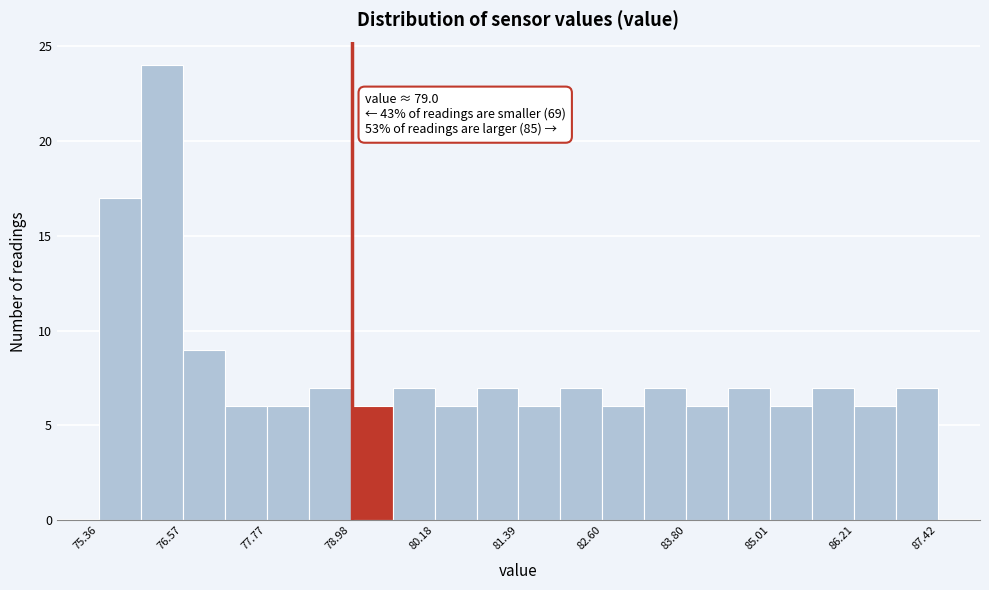

Read against the x-axis, roughly where is the centre of the tallest bar?

76.2